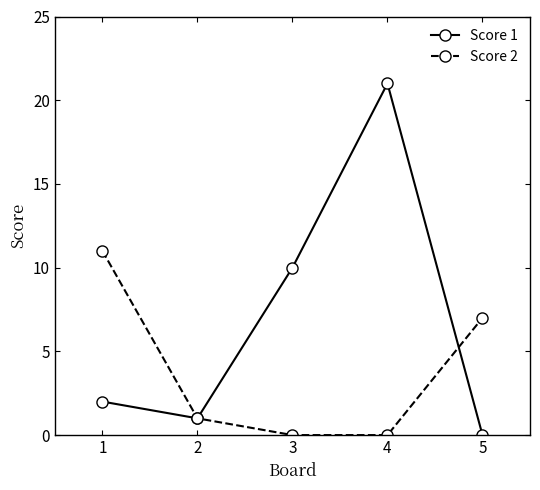

Reading right to left, what are all the values shown in this chart?

Score 1: 0	21	10	1	2
Score 2: 7	0	0	1	11